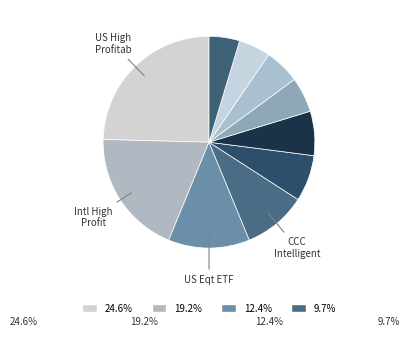

Count the number of slices in the pie.

10